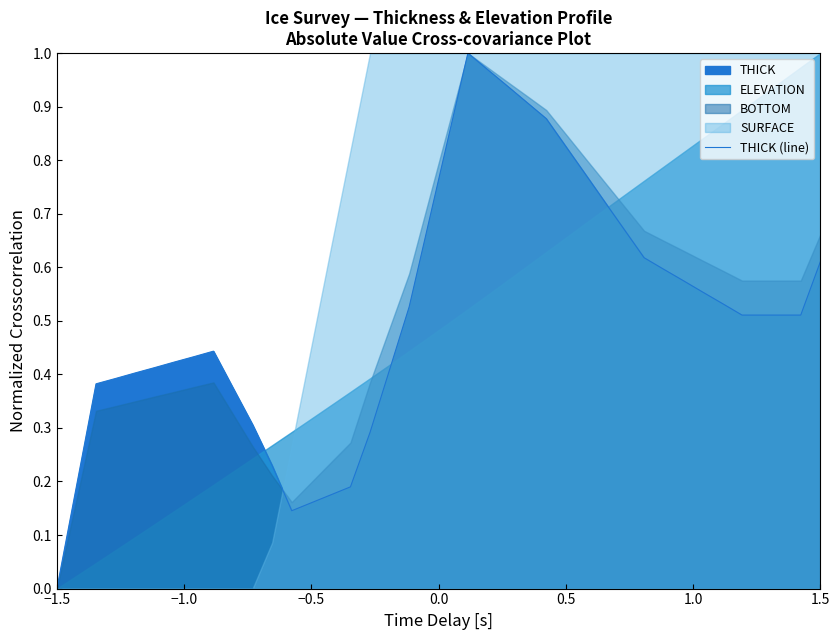

Does the chart display data point markers on the line(s)?

No